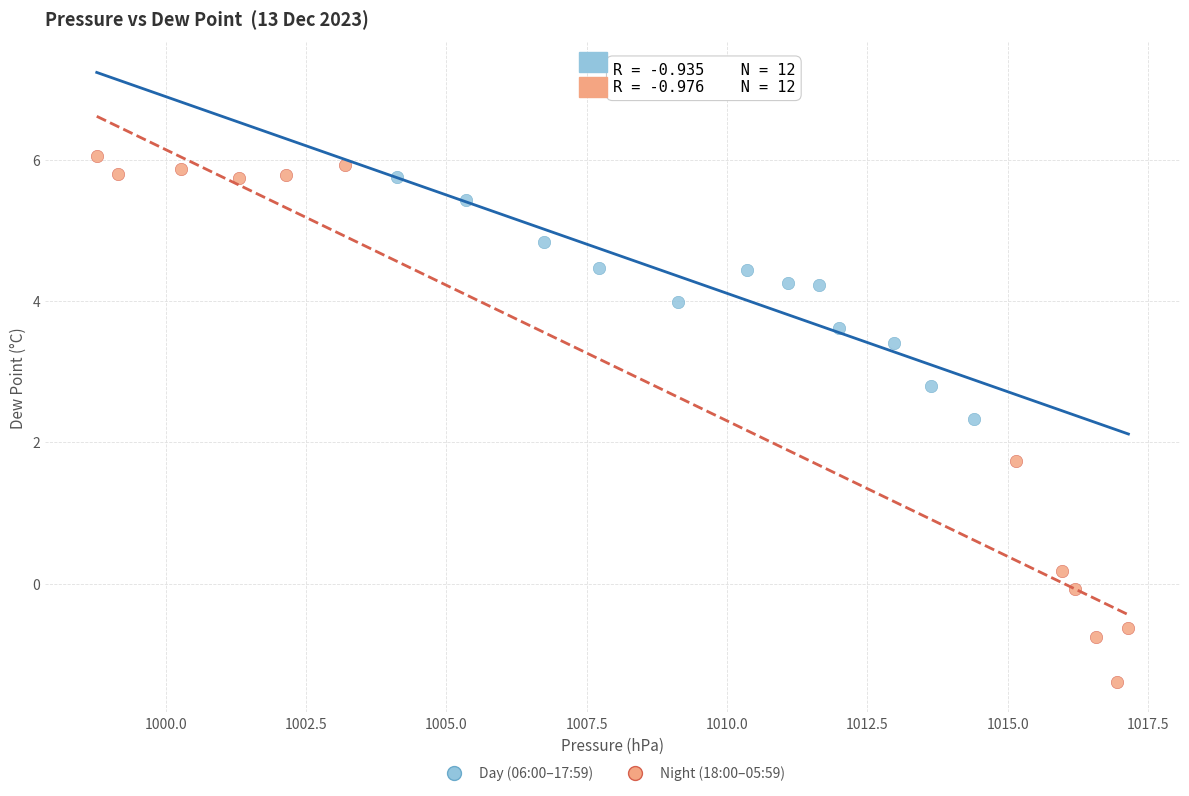

Which series has the widest spread of Y values?

Night (18:00–05:59)